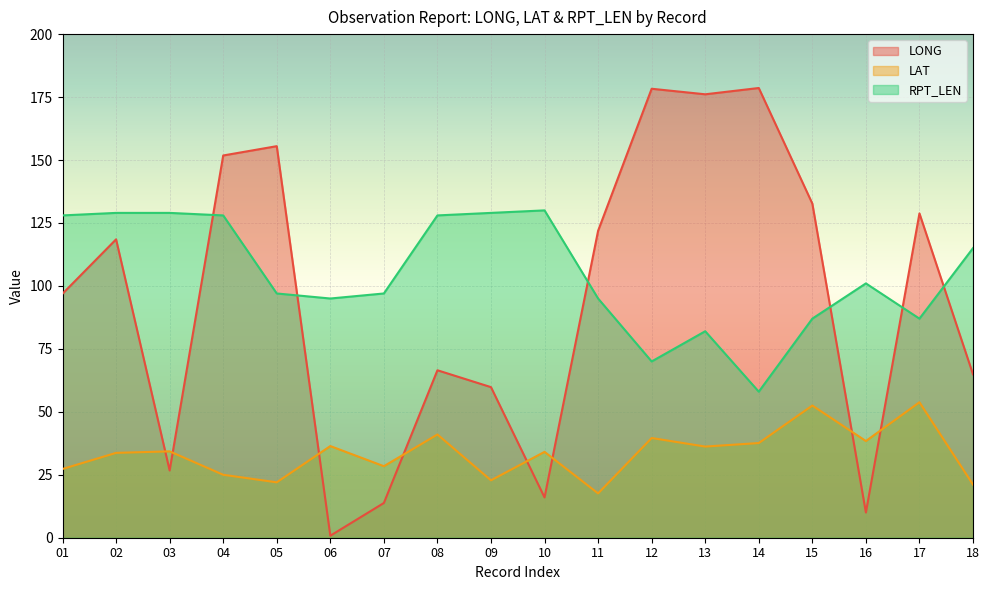

What is the smallest value displayed?

0.8